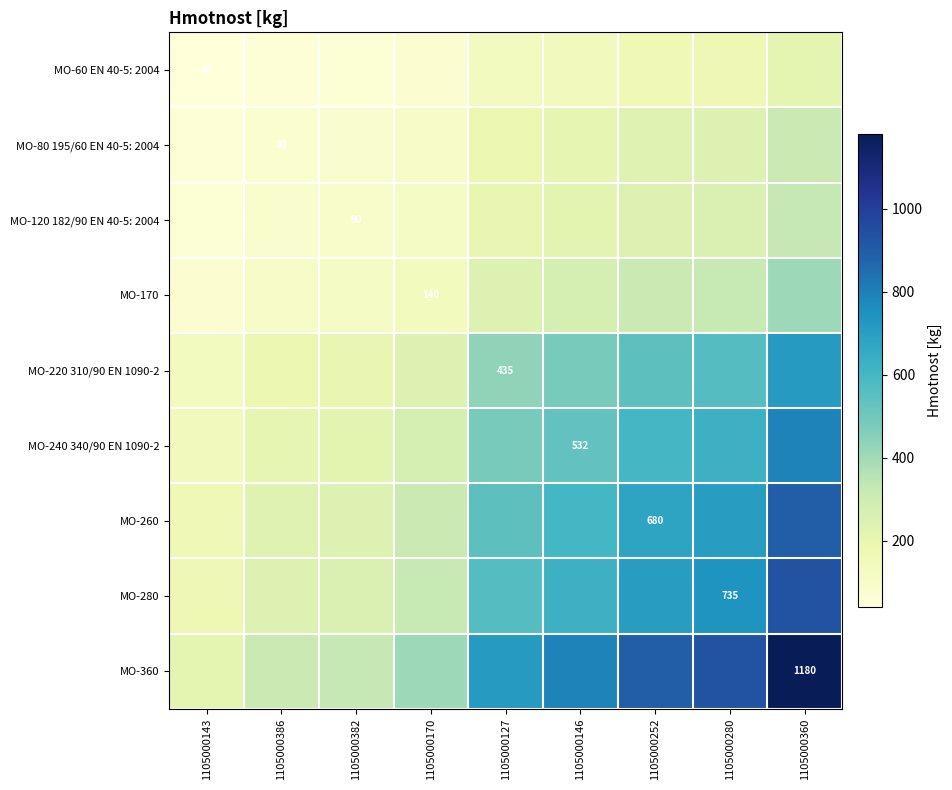

How many distinct data groups are displayed?

9